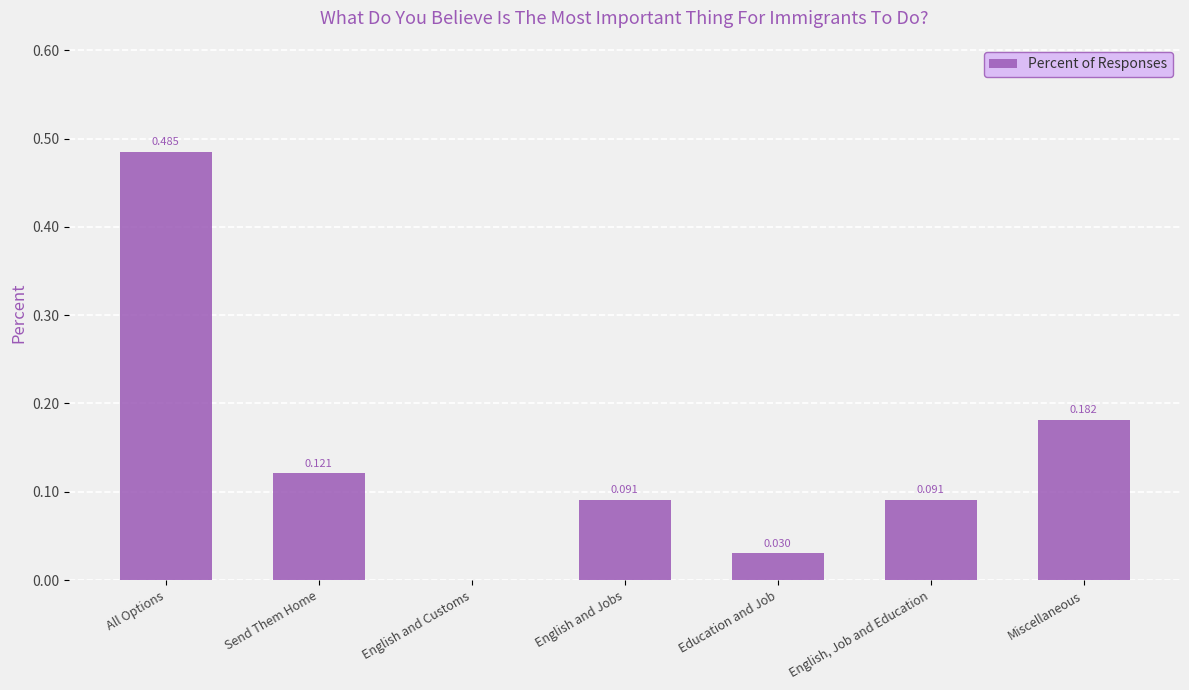

At which label is the value closest to 0?

English and Customs